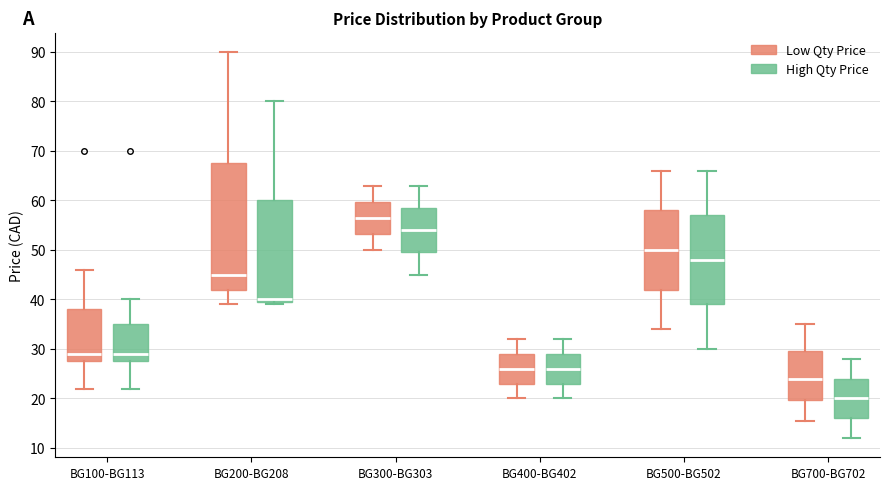

Reading left to right, transcribe this box plot: for each box, give where its median line is, the range the box spans, and where its two whiskers end, as read against the y-axis. The values are not printed on the chart, so give them approximately, as read against the axis.

BG100-BG113 (Low Qty Price): median 29, box 27 to 38, whiskers 22 to 46
BG100-BG113 (High Qty Price): median 29, box 27 to 35, whiskers 22 to 40
BG200-BG208 (Low Qty Price): median 45, box 42 to 68, whiskers 39 to 90
BG200-BG208 (High Qty Price): median 40, box 39 to 60, whiskers 39 (just below the box's lower edge) to 80
BG300-BG303 (Low Qty Price): median 56, box 53 to 60, whiskers 50 to 63
BG300-BG303 (High Qty Price): median 54, box 49 to 58, whiskers 45 to 63
BG400-BG402 (Low Qty Price): median 26, box 23 to 29, whiskers 20 to 32
BG400-BG402 (High Qty Price): median 26, box 23 to 29, whiskers 20 to 32
BG500-BG502 (Low Qty Price): median 50, box 42 to 58, whiskers 34 to 66
BG500-BG502 (High Qty Price): median 48, box 39 to 57, whiskers 30 to 66
BG700-BG702 (Low Qty Price): median 24, box 20 to 30, whiskers 16 to 35
BG700-BG702 (High Qty Price): median 20, box 16 to 24, whiskers 12 to 28